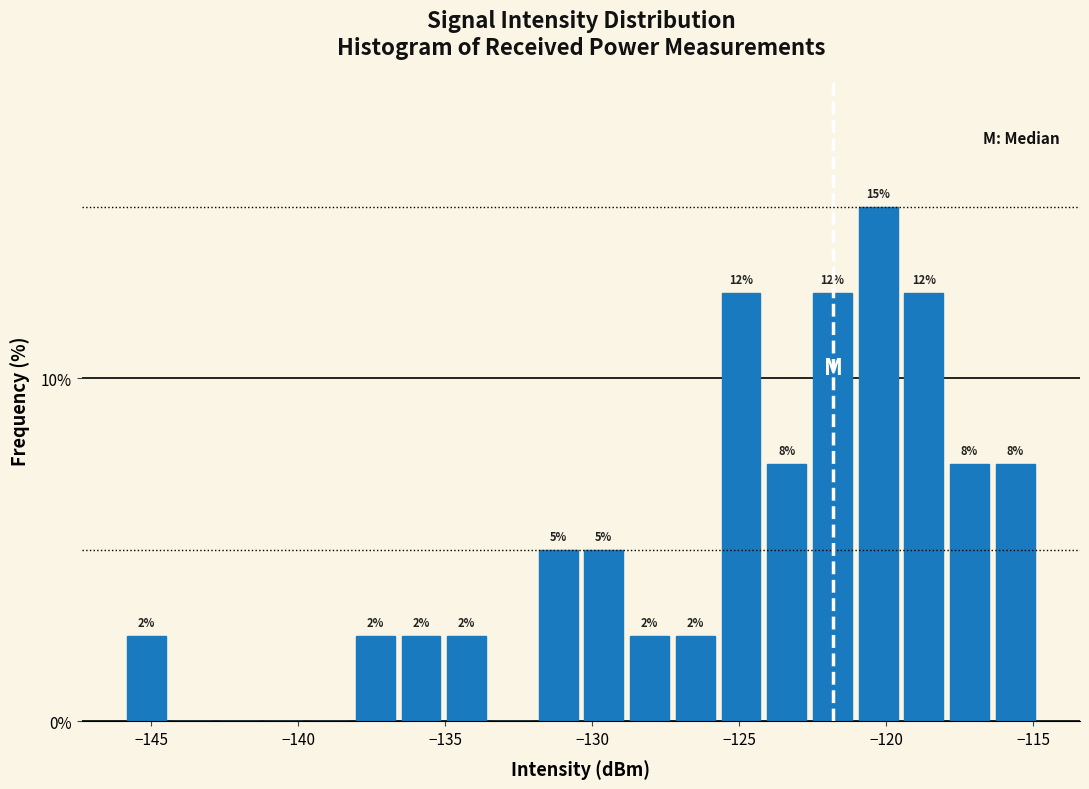

Around what value on the x-axis is the tallest bar? Give the approximate position of its centre, as read against the axis.

-120.5